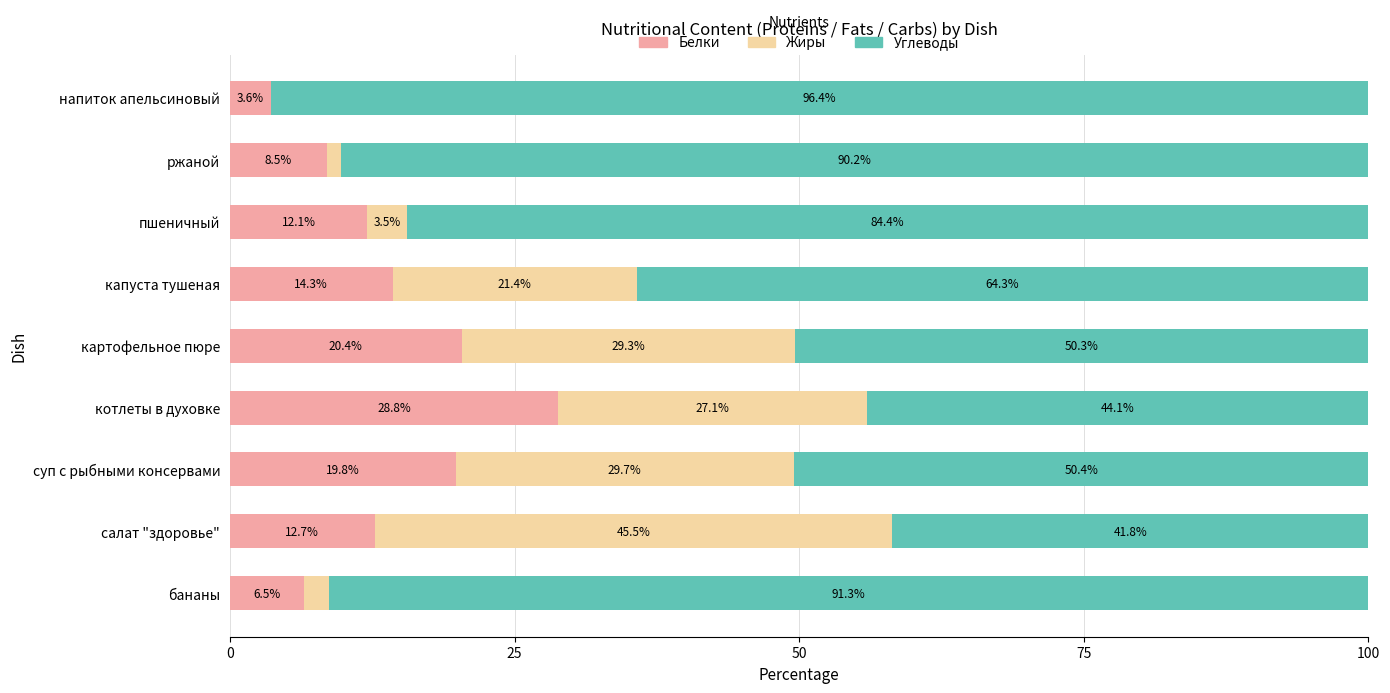

Where is Белки nearest to the value 16?

капуста тушеная